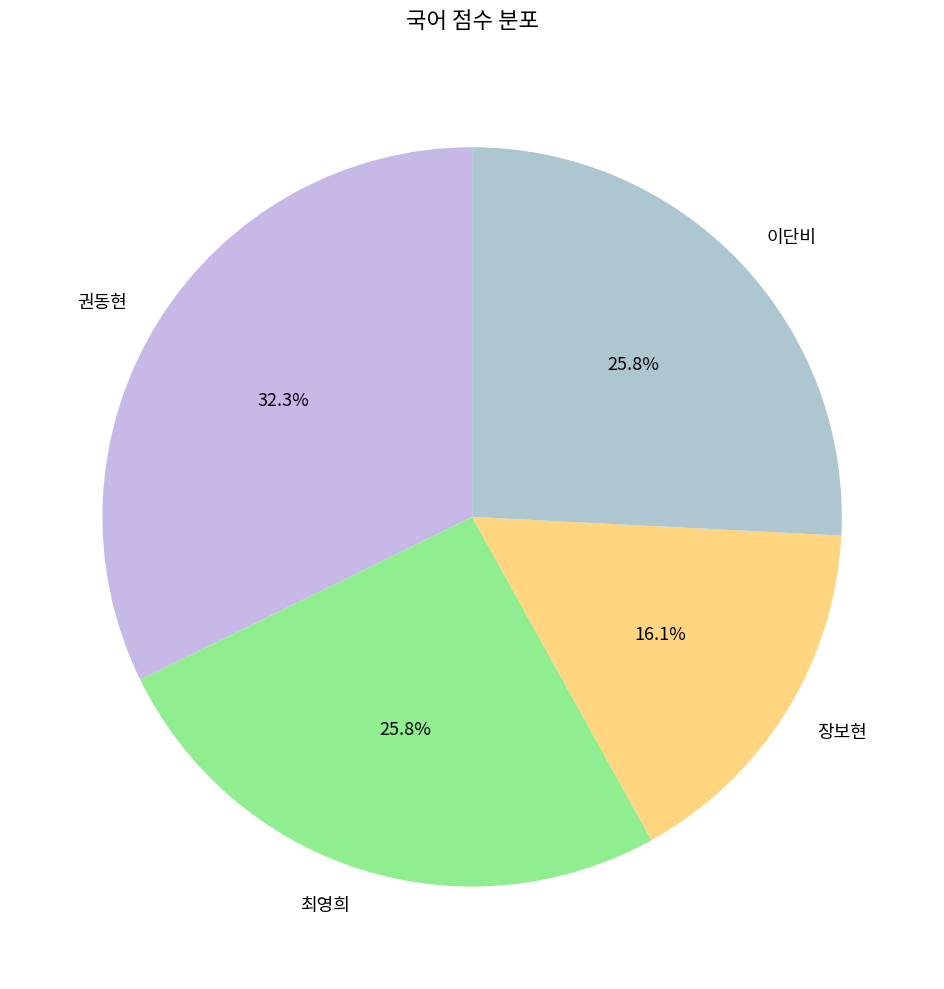

Count the number of slices in the pie.

4